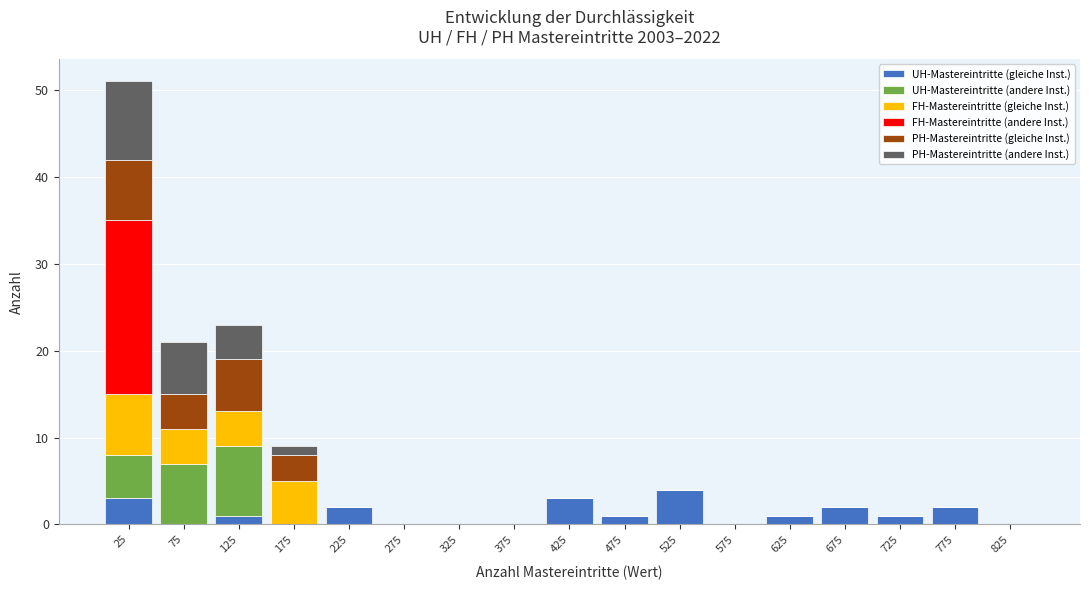

Reading left to right, list every stacked bar in this chart as the range it spans on the x-axis followed by its total height. The values are not printed on the chart, so give them approximately, as read against the axis.

0 to 50: 51
50 to 100: 21
100 to 150: 23
150 to 200: 9
200 to 250: 2
250 to 300: 0
300 to 350: 0
350 to 400: 0
400 to 450: 3
450 to 500: 1
500 to 550: 4
550 to 600: 0
600 to 650: 1
650 to 700: 2
700 to 750: 1
750 to 800: 2
800 to 850: 0